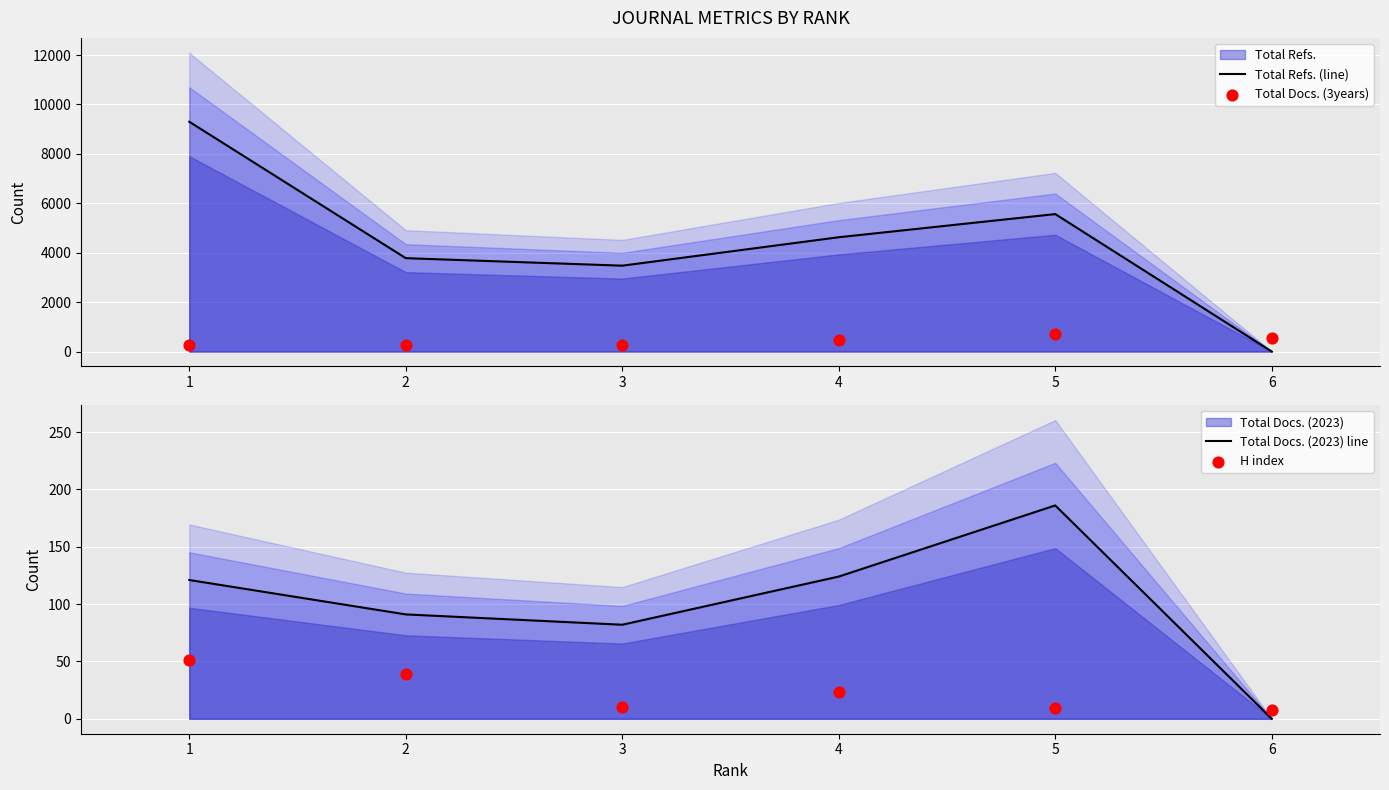

What is the total value across all series at 5?

6472